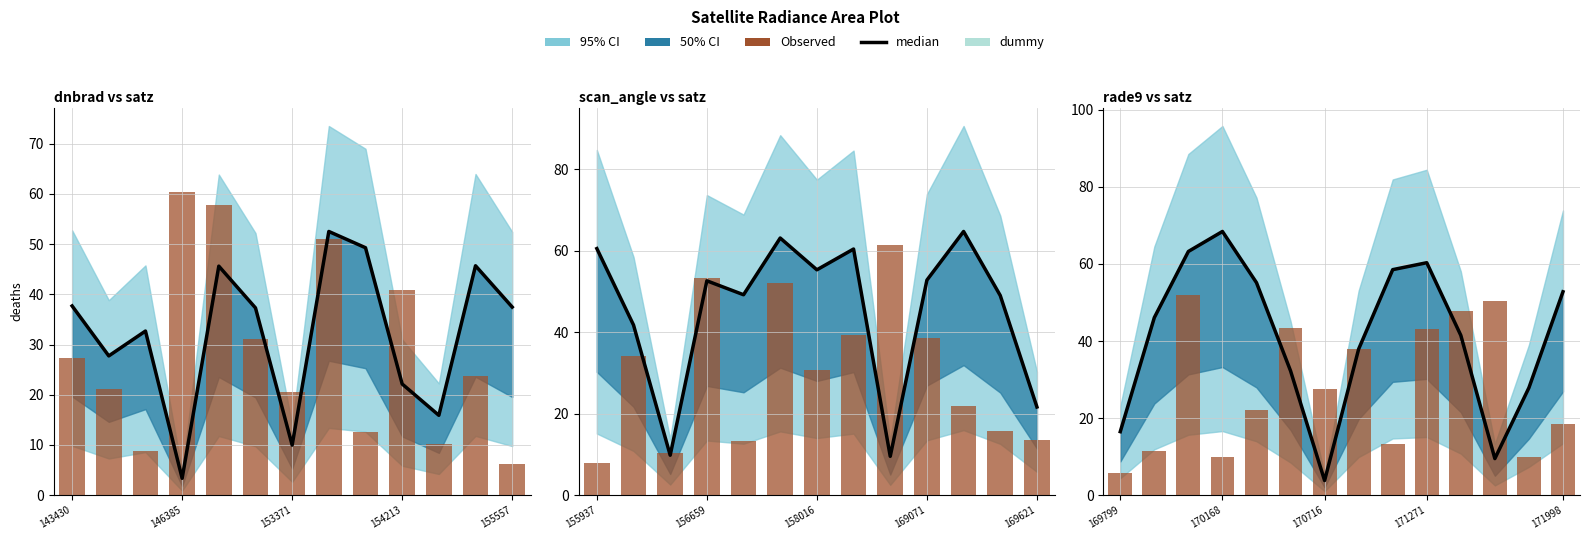

What is the difference between the maximum and minimum values in the Observed series?

46.3